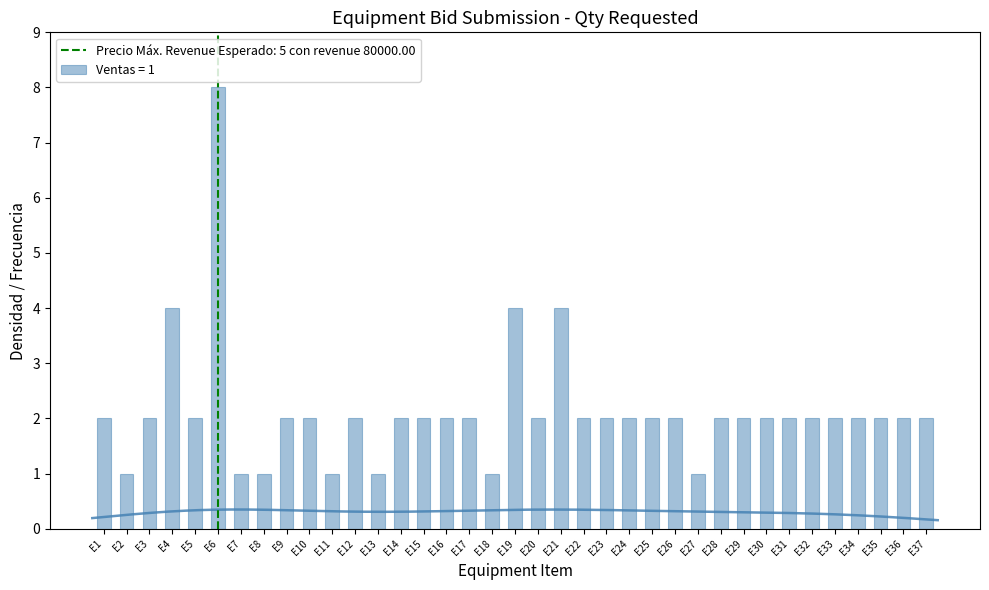

How many bars are there in total?

37